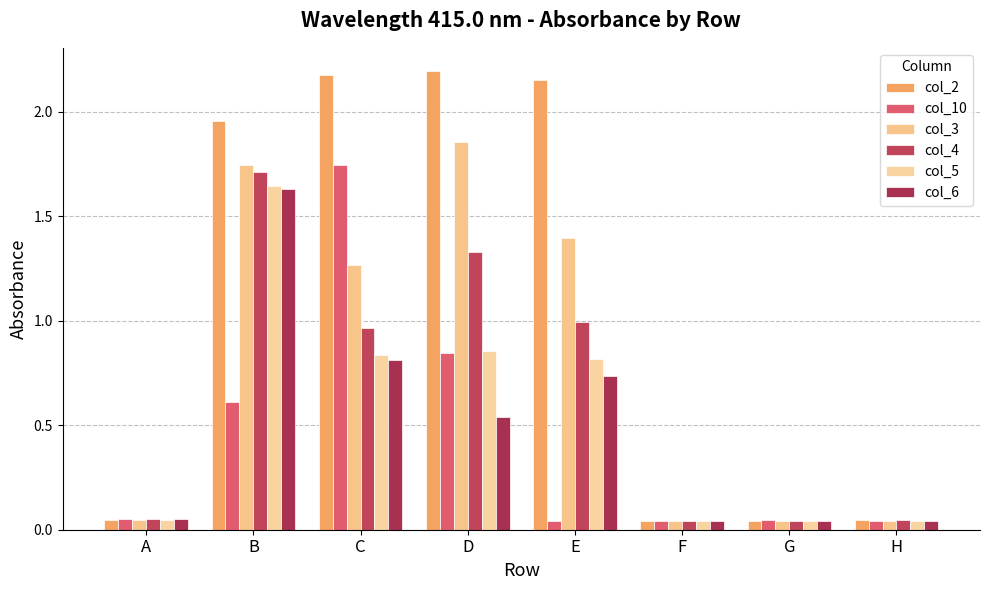

Does the chart contain stacked bars?

No